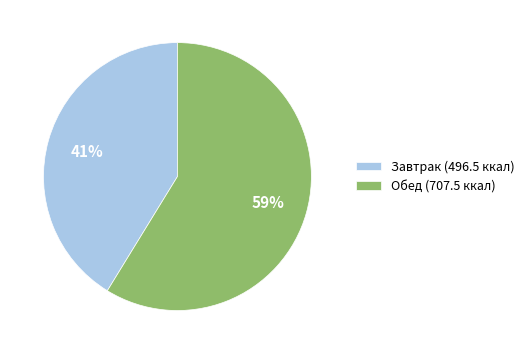

Is there any slice that represents more than half of the pie?

Yes